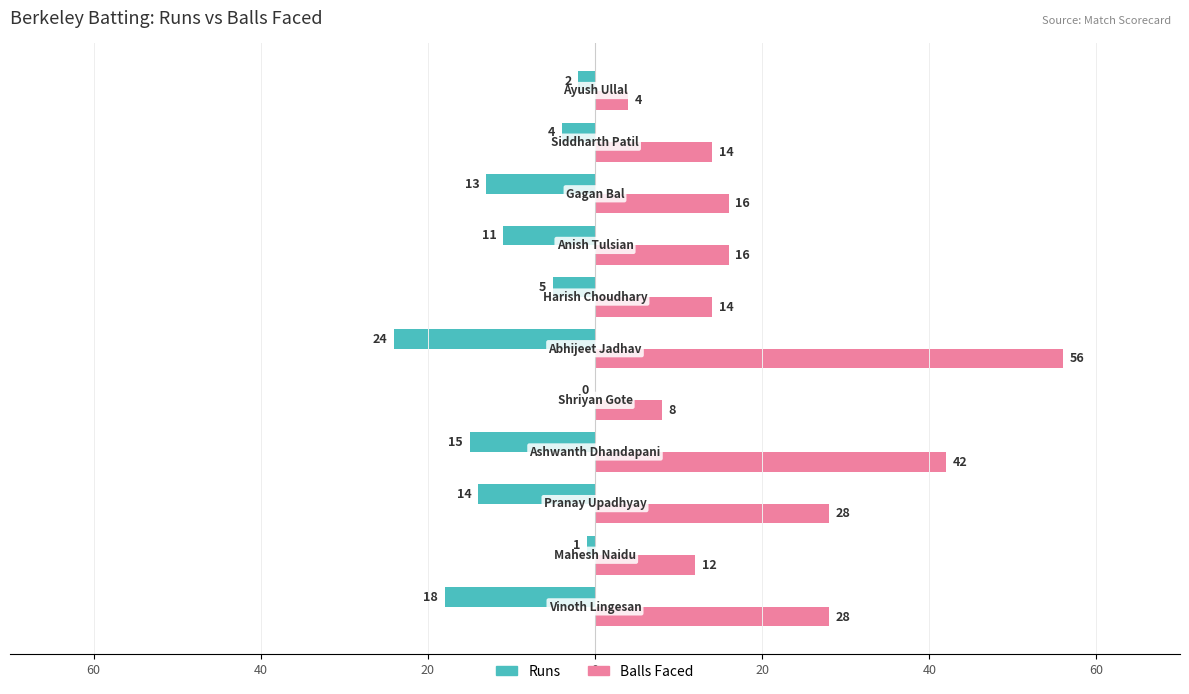

Which series has the largest range (max minus min)?

Balls Faced